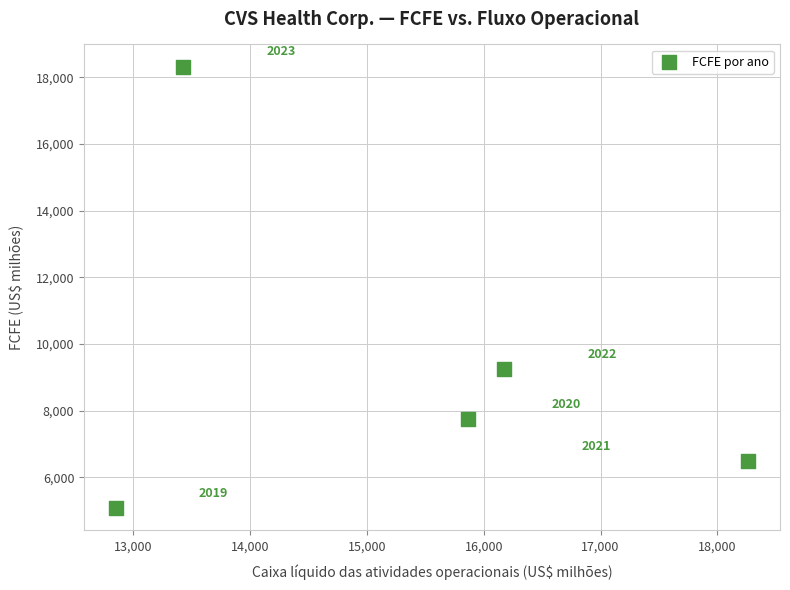

What is the average X value?

15316